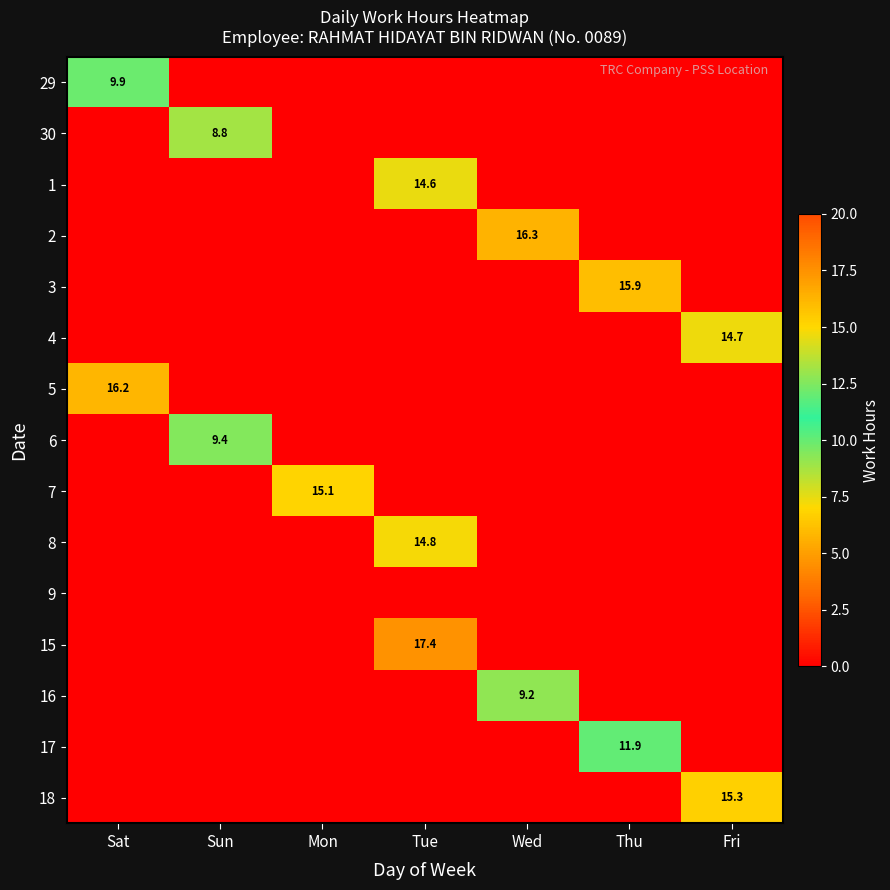

At how many categories does at least one series exceed 0?

7